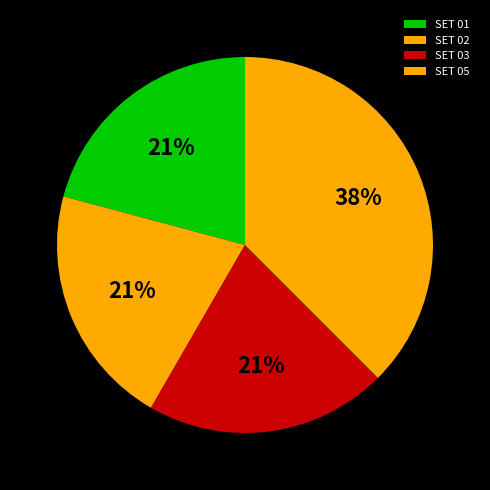

How many segments does this pie chart have?

4